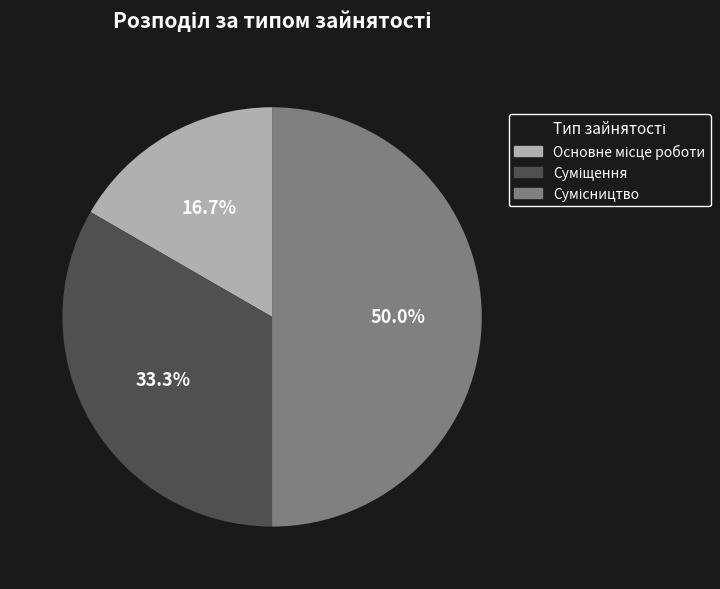

How many segments does this pie chart have?

3